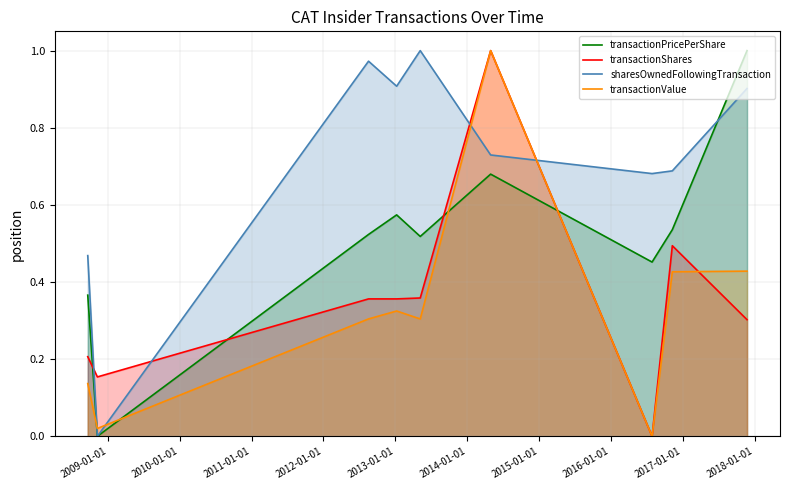

Which series has the largest total across all categories?

sharesOwnedFollowingTransaction